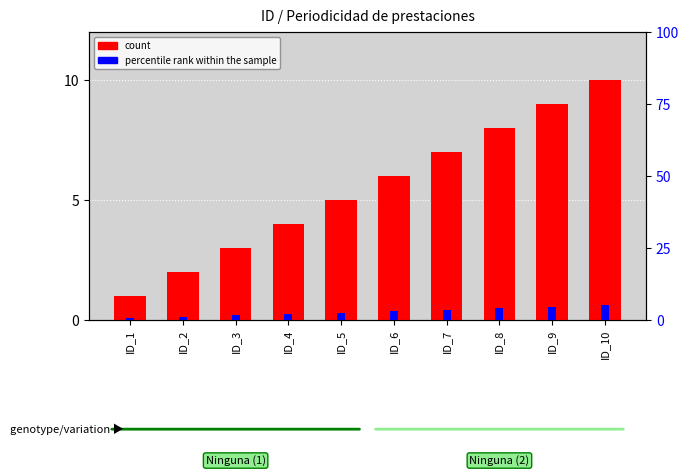

Count the count values in the range 3 to 8.

6